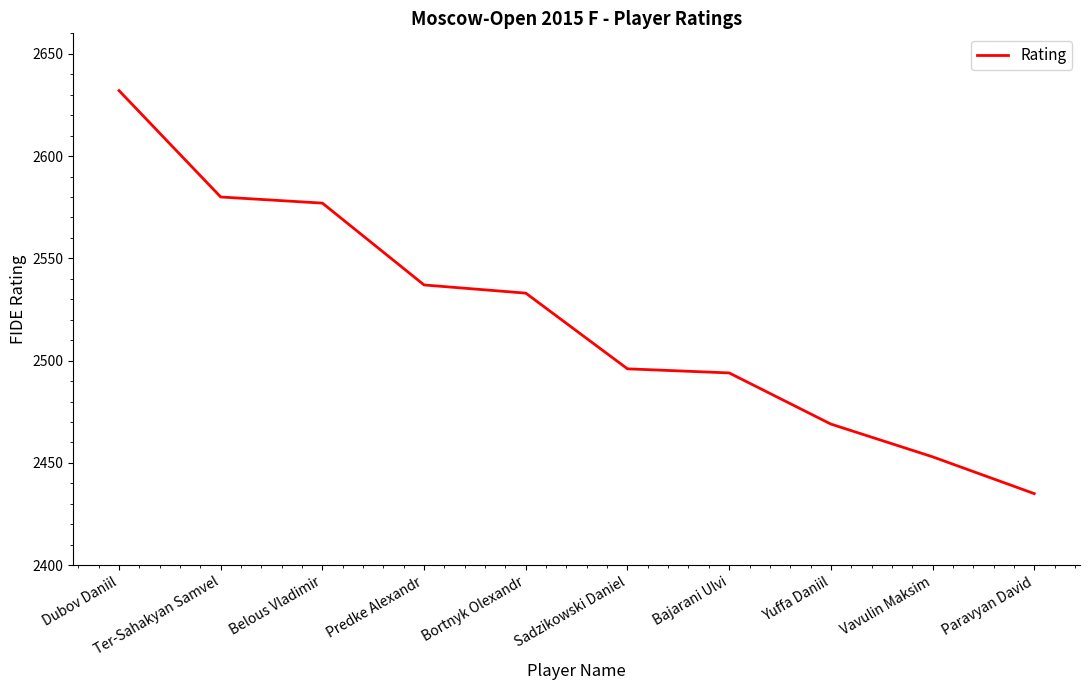

What is the difference between the second highest and second lowest values?

127